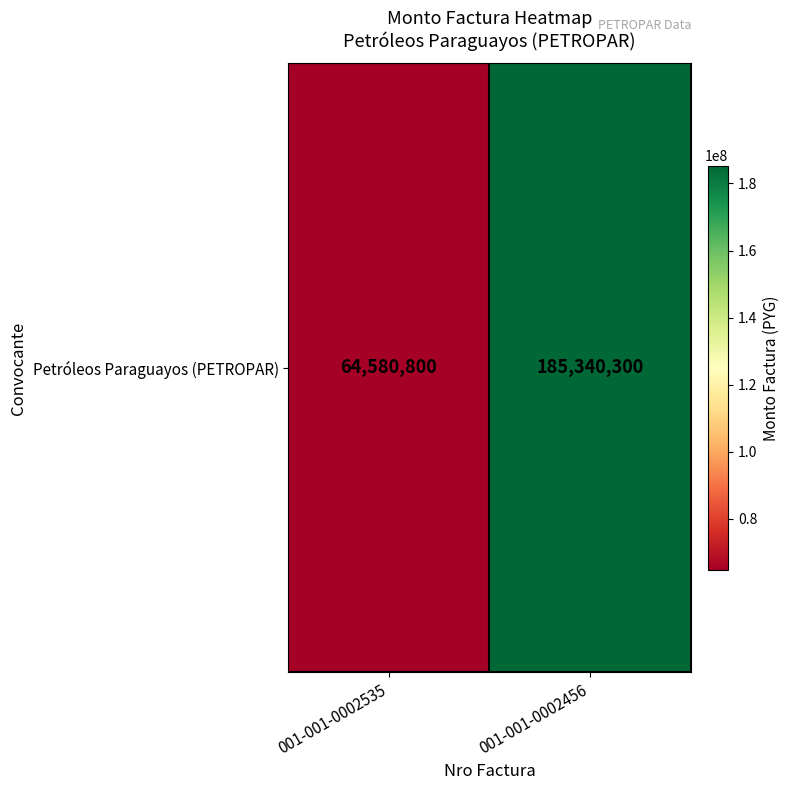

Reading left to right, what are all the values shown in this chart?

64580800	185340300